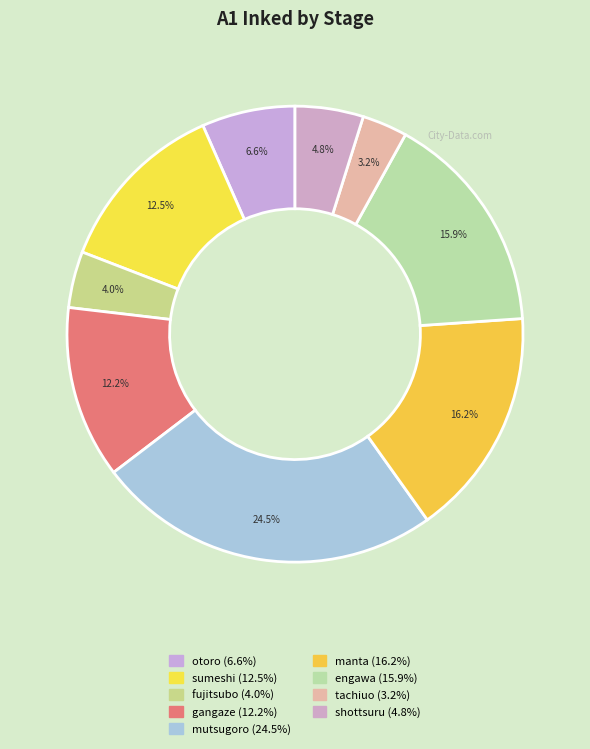

Count the number of slices in the pie.

9